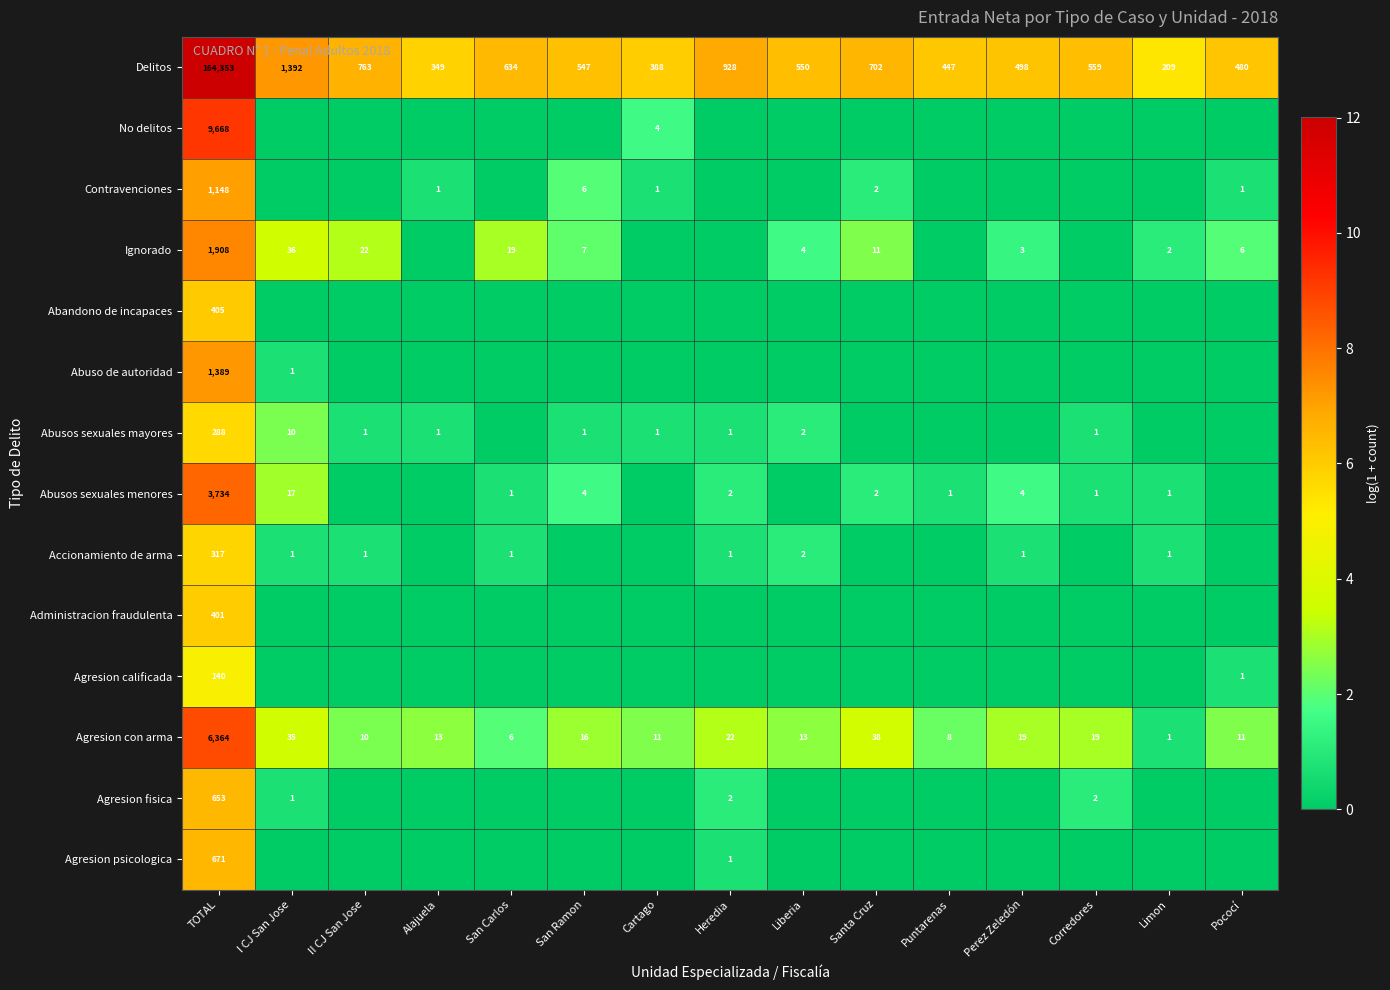

What is the total value across all series at TOTAL?

191439